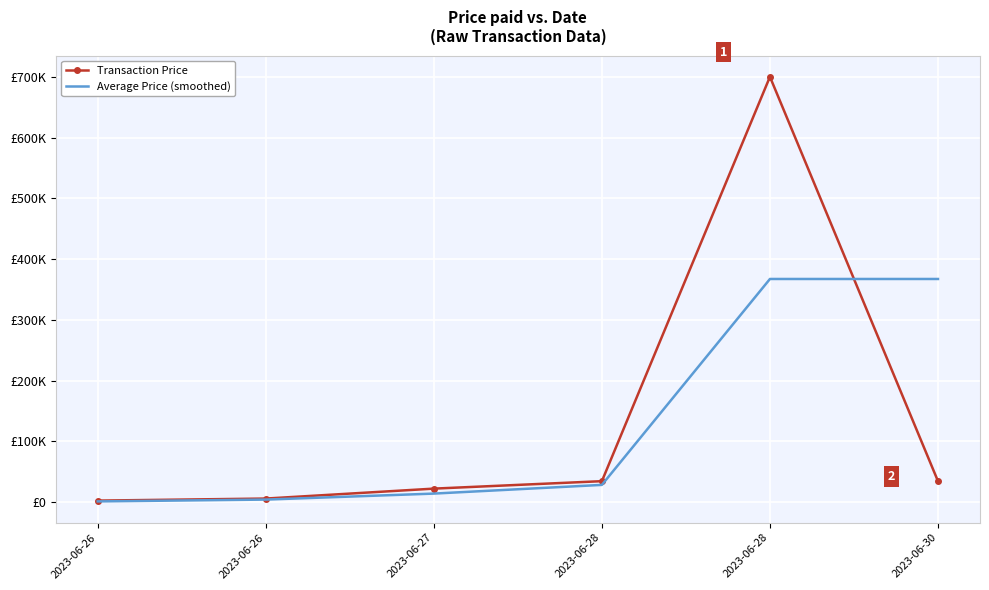

At which category is the sum across all series the highest?

2023-06-28